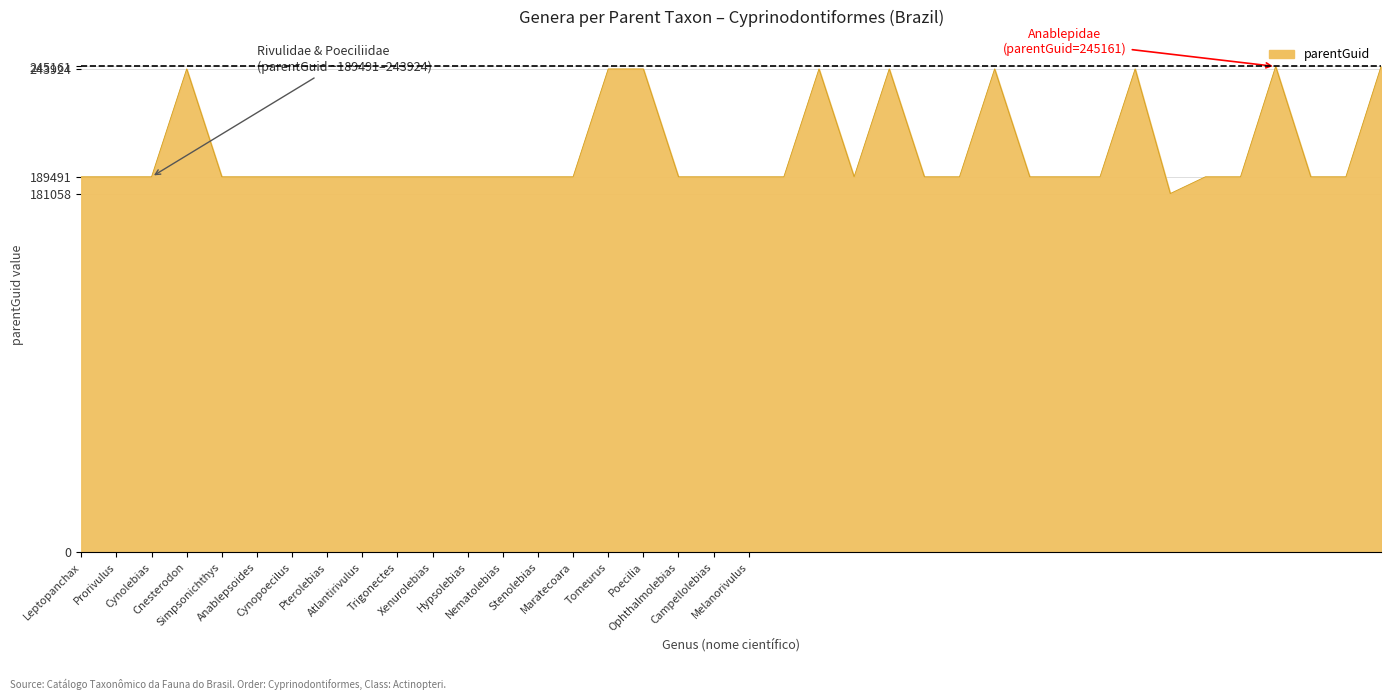

What is the greatest value displayed?

245161